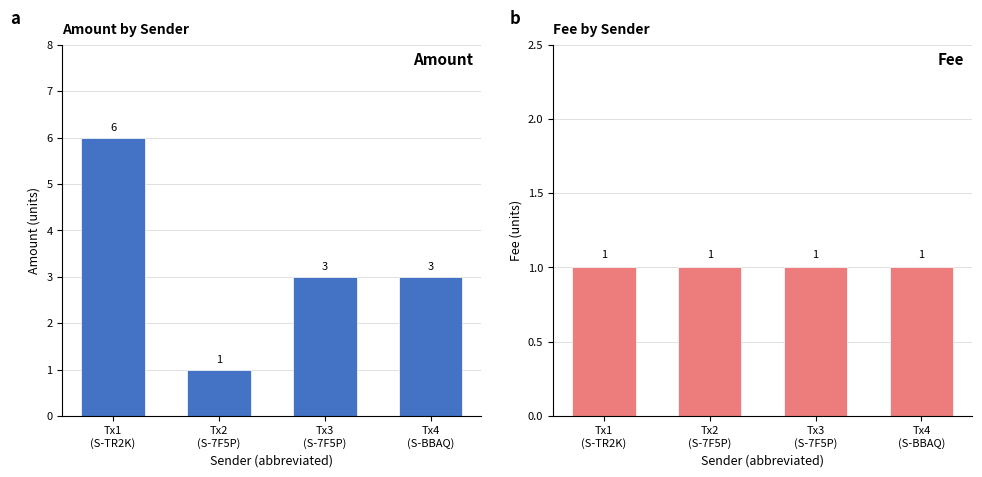

True or false: Fee has a value of 2 at Tx4
(S-BBAQ).

False